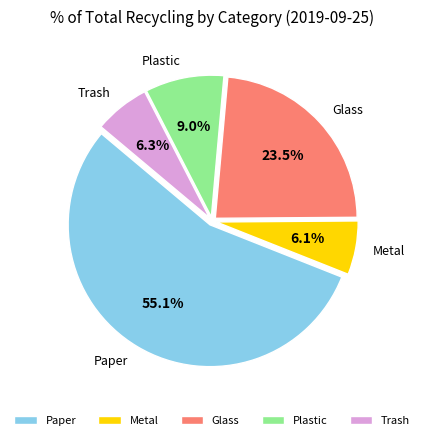

Combined, do Plastic and Metal account for over 50%?

No